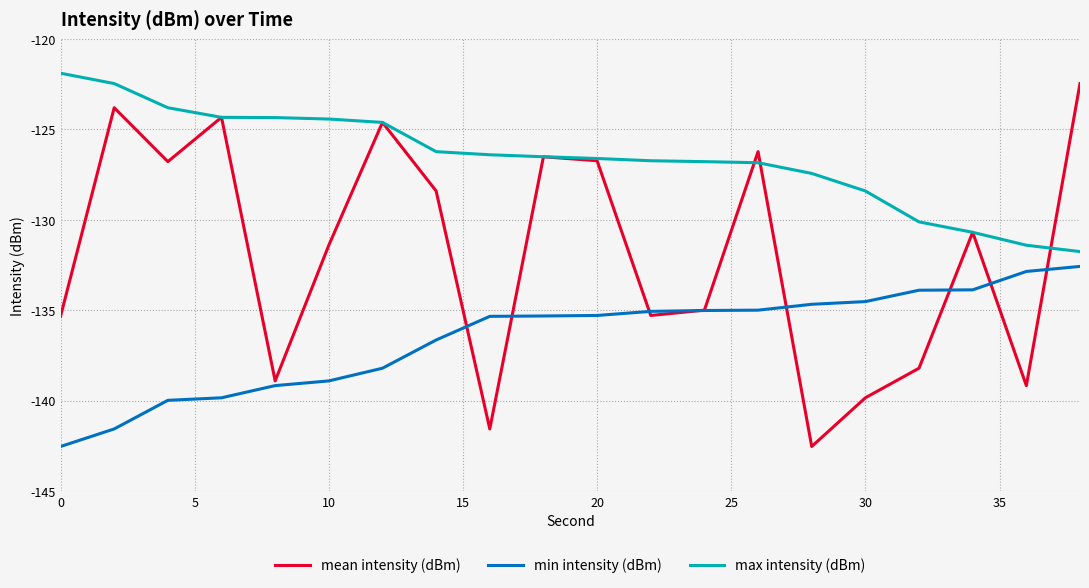

List the series in order of their overall mean, lowest first.

min intensity (dBm), mean intensity (dBm), max intensity (dBm)